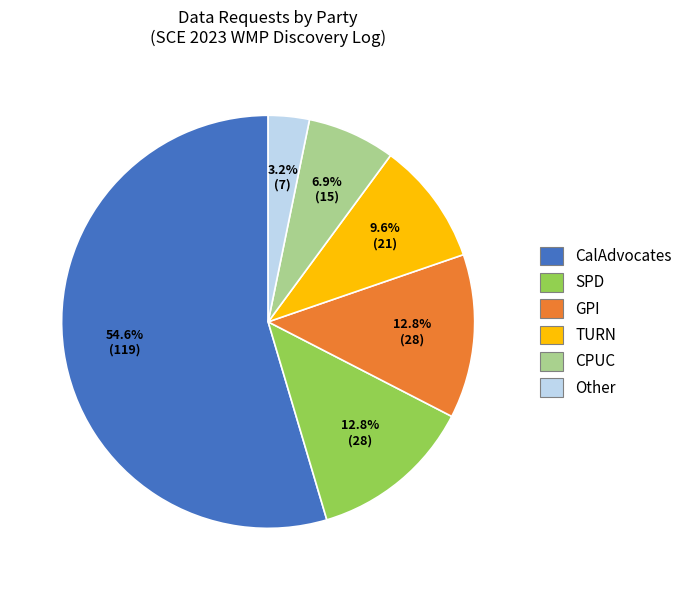

To the nearest percent, what is the combined percentage of SPD and GPI?

26%